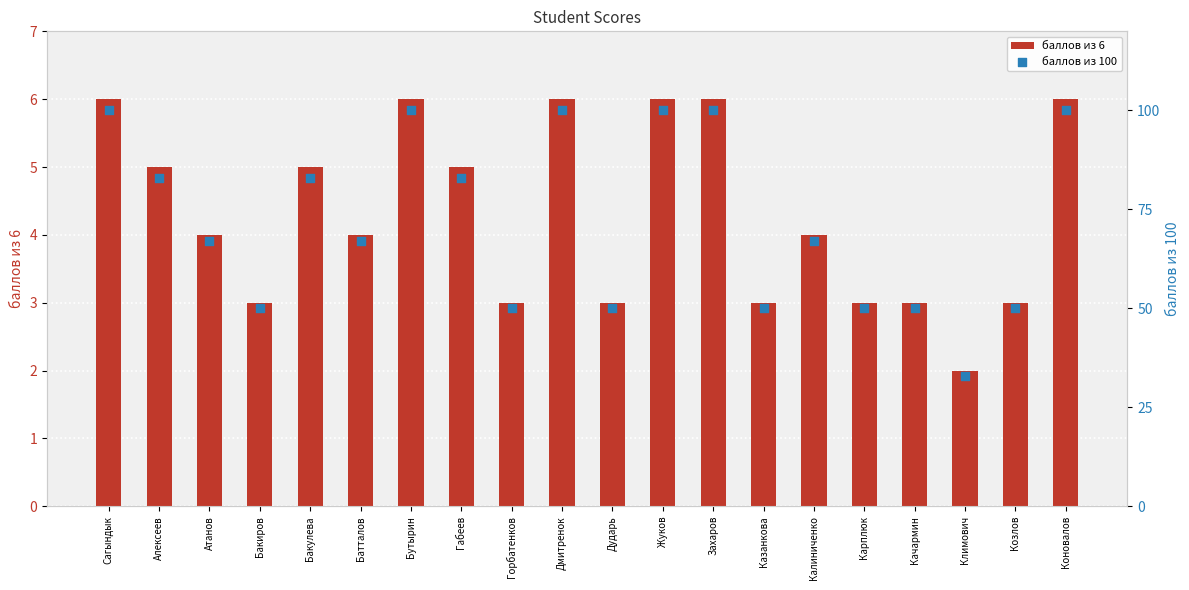

What is the total value across all series at Горбатенков?

53